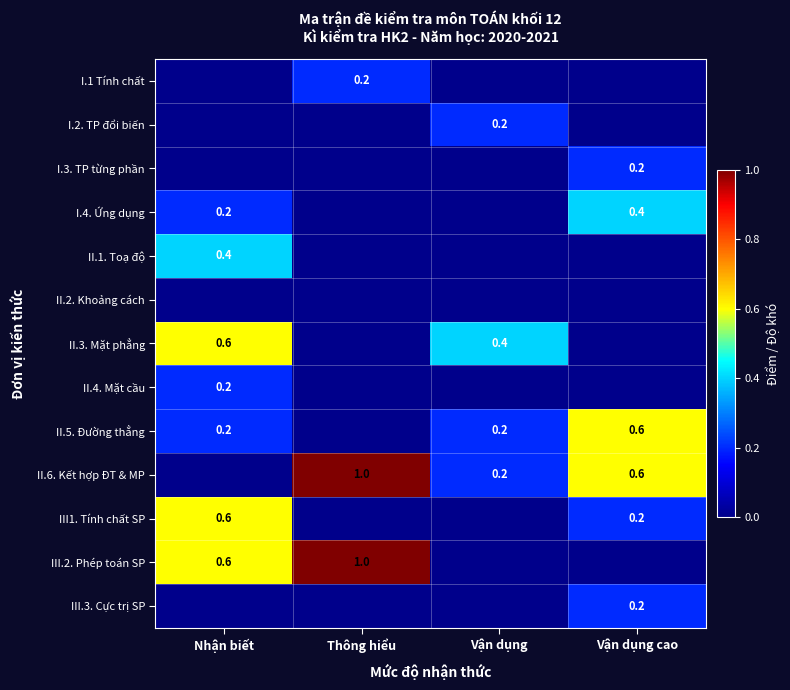

Is the value of II.5. Đường thẳng at Nhận biết greater than the value of II.6. Kết hợp ĐT & MP at Vận dụng cao?

No